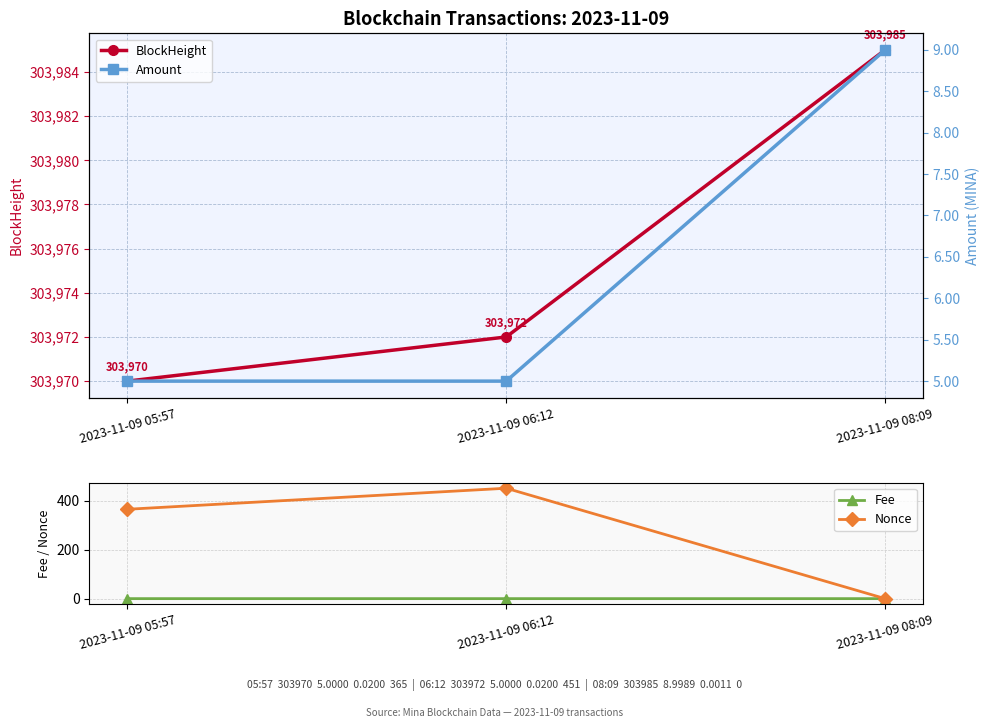

Which series has the largest total across all categories?

BlockHeight